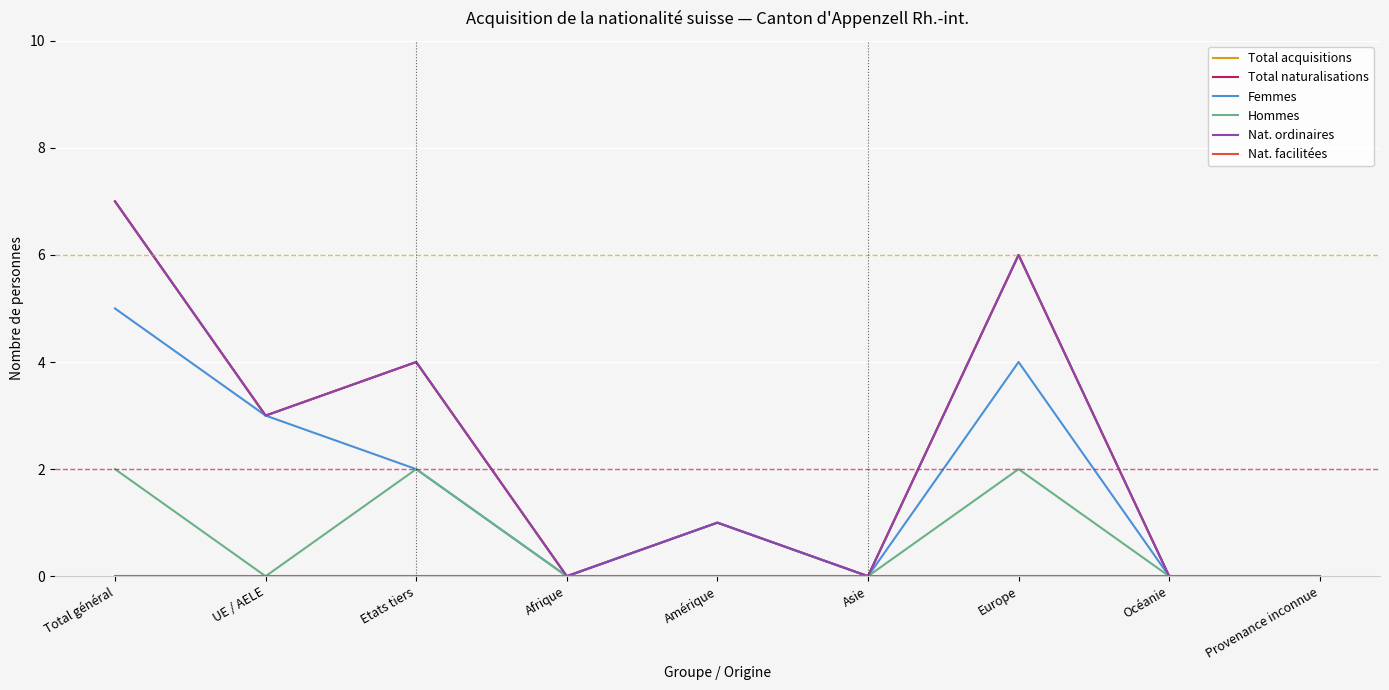

At which category does the chart reach its peak across all series?

Total général